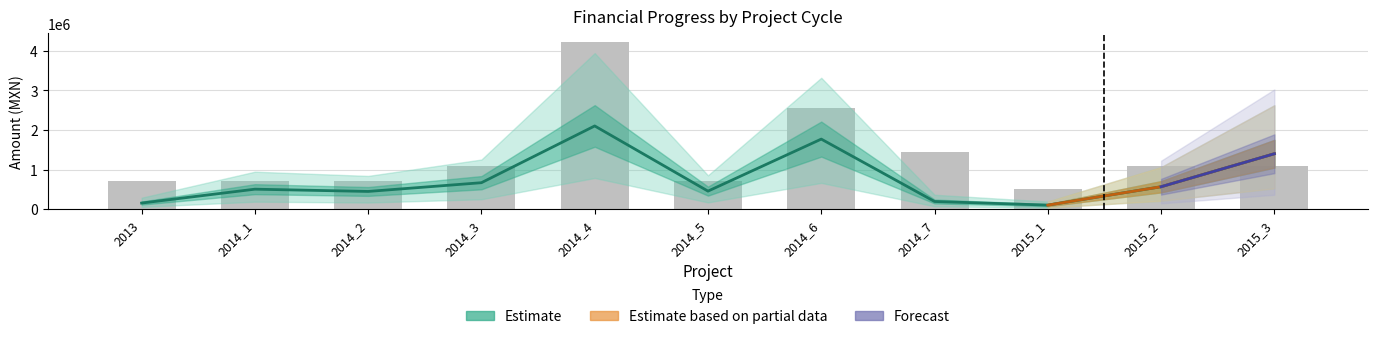

The value of Presupuesto at 2015_1 is 264554.3. True or false?

False